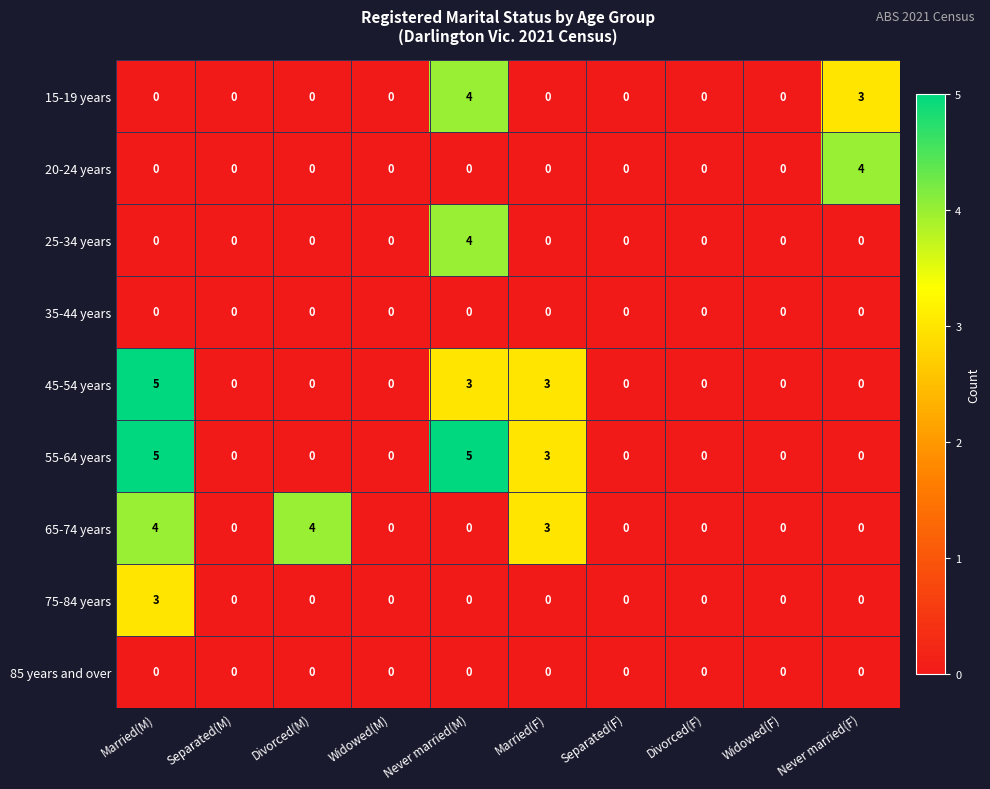

What is the maximum value for 25-34 years?

4